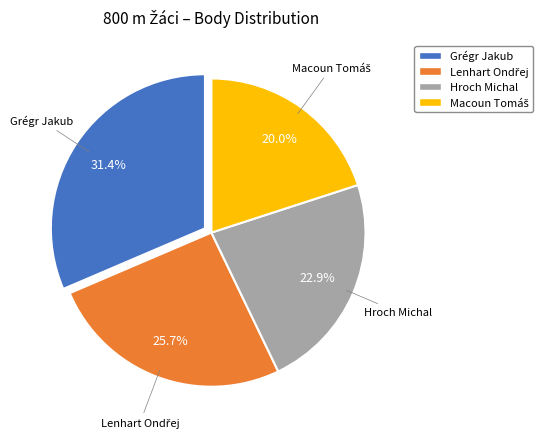

True or false: Grégr Jakub accounts for 40% of the total.

False